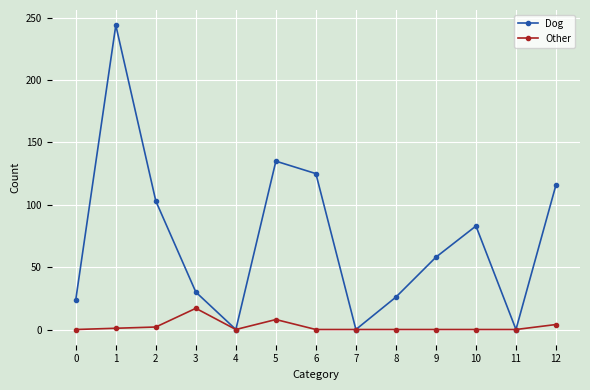

How many series are shown in this chart?

2